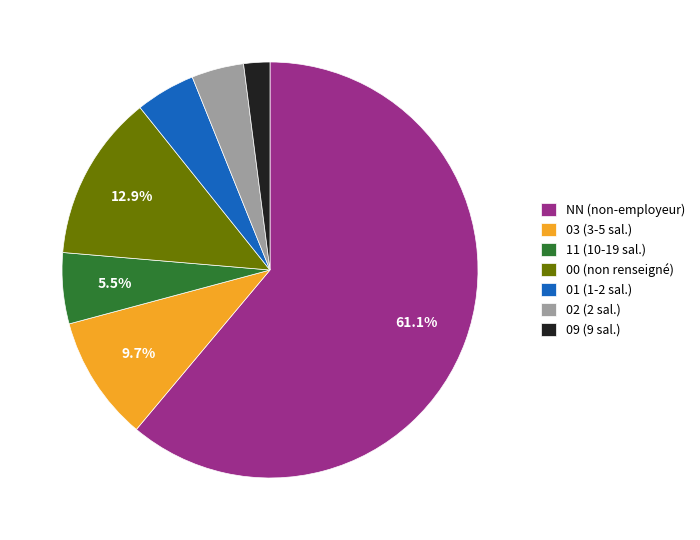

Count the number of slices in the pie.

7